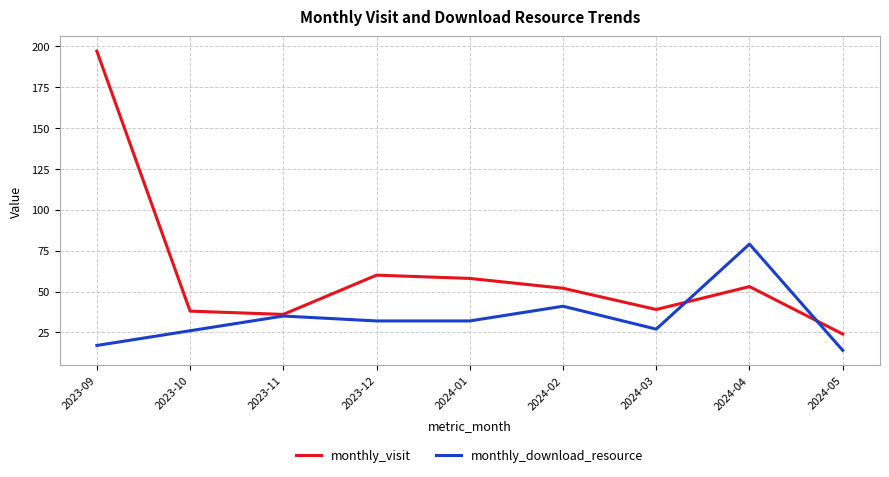

What is the maximum value shown in the chart?

197